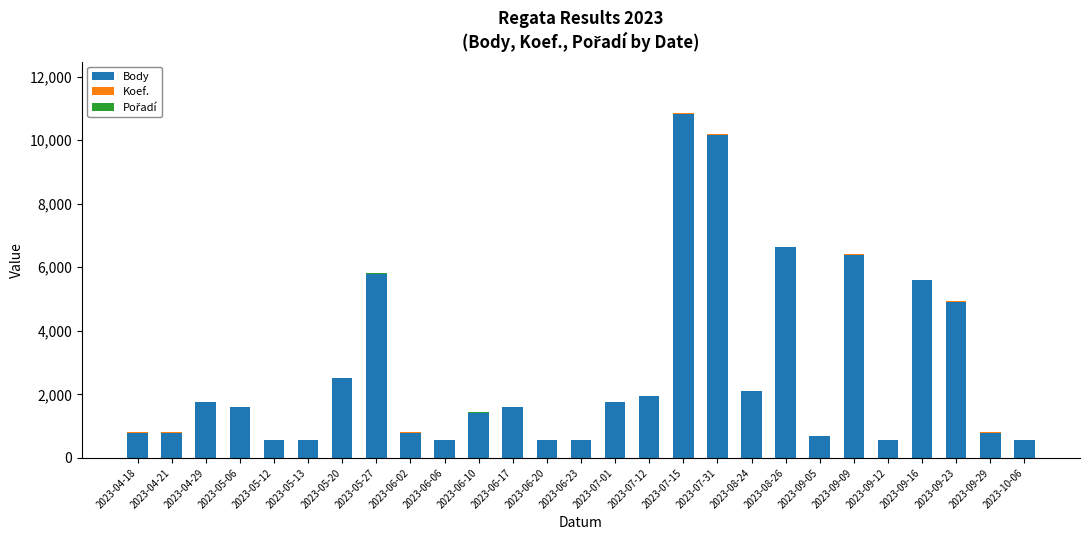

What is the highest value of the Body series?

10832